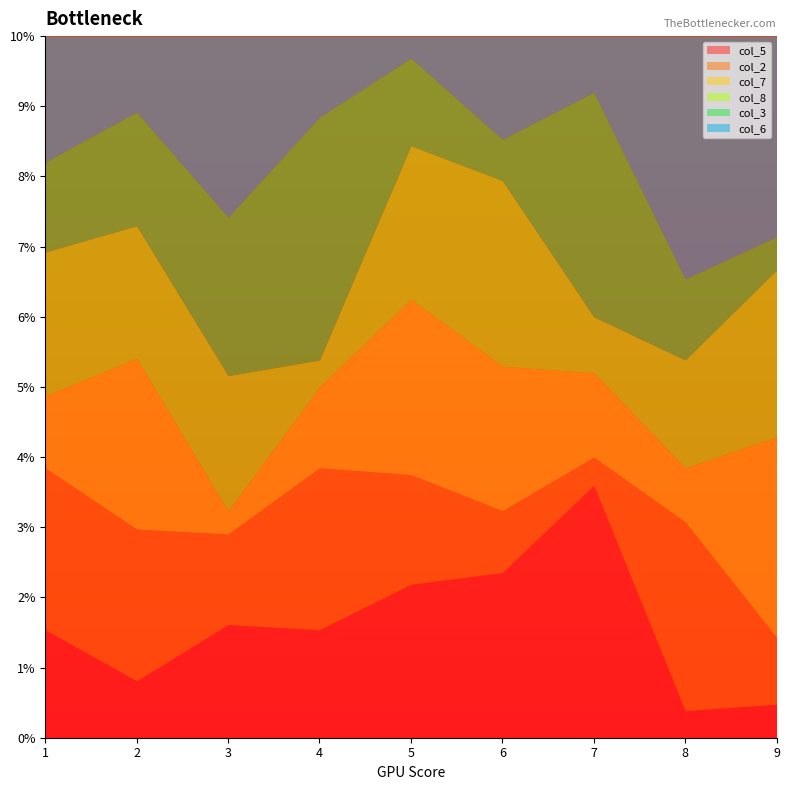

What is the average value of the col_5 series?

1.6